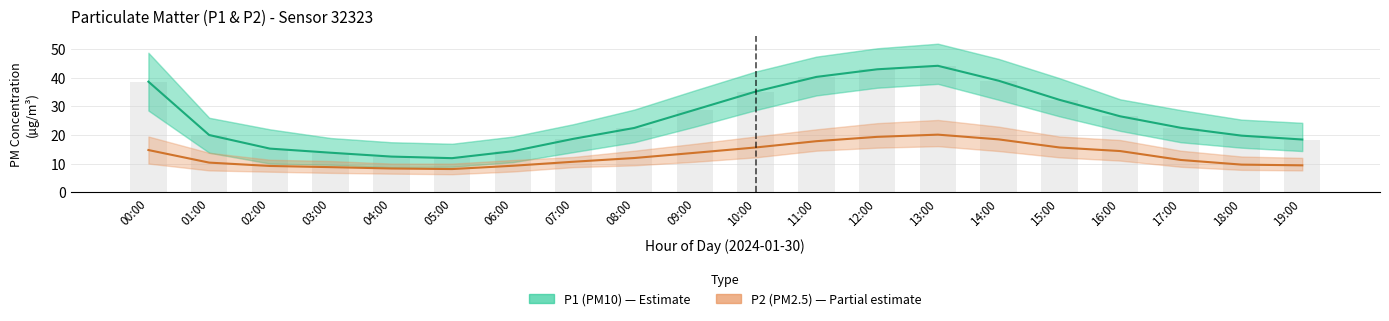

What is the average value of the P1 (PM10) series?

25.8